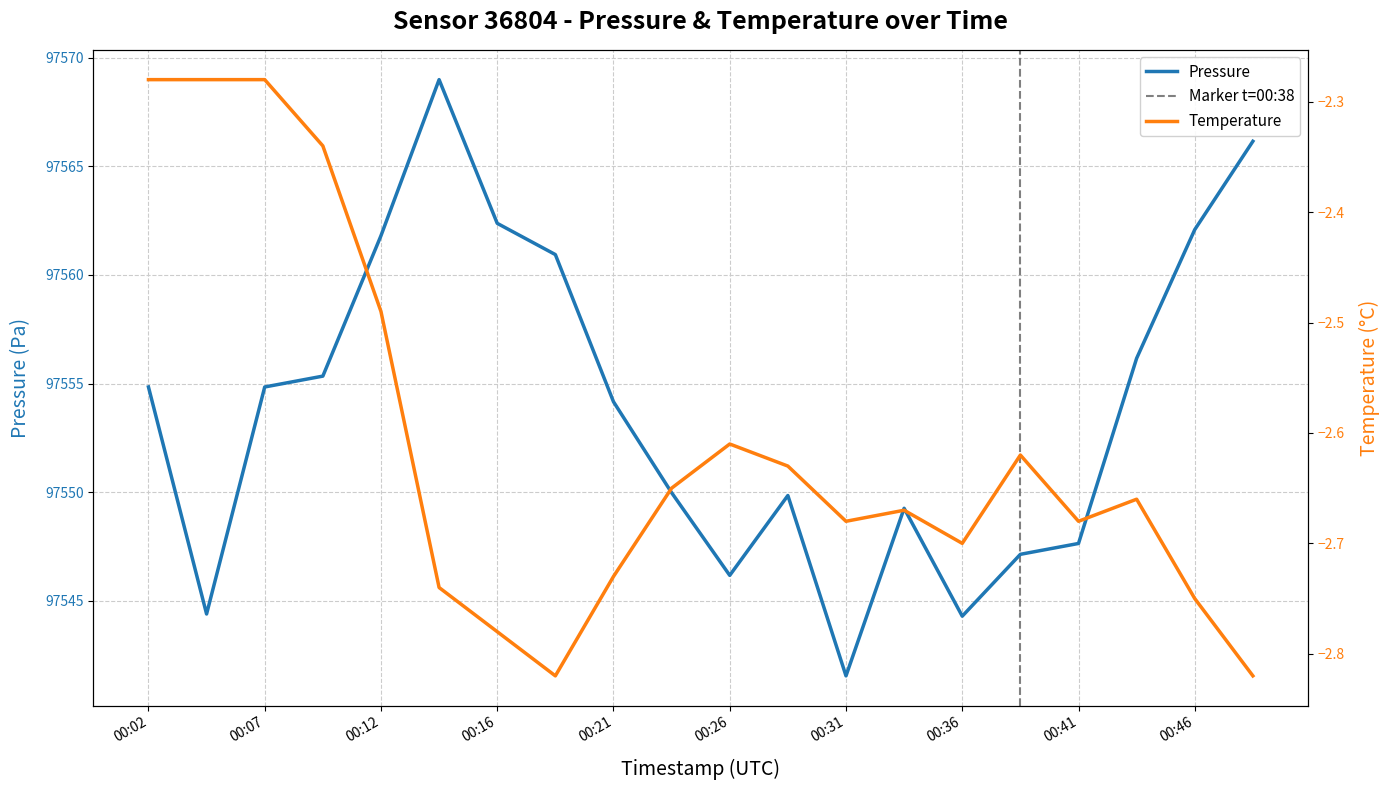

True or false: pressure and temperature cross at least once.

False